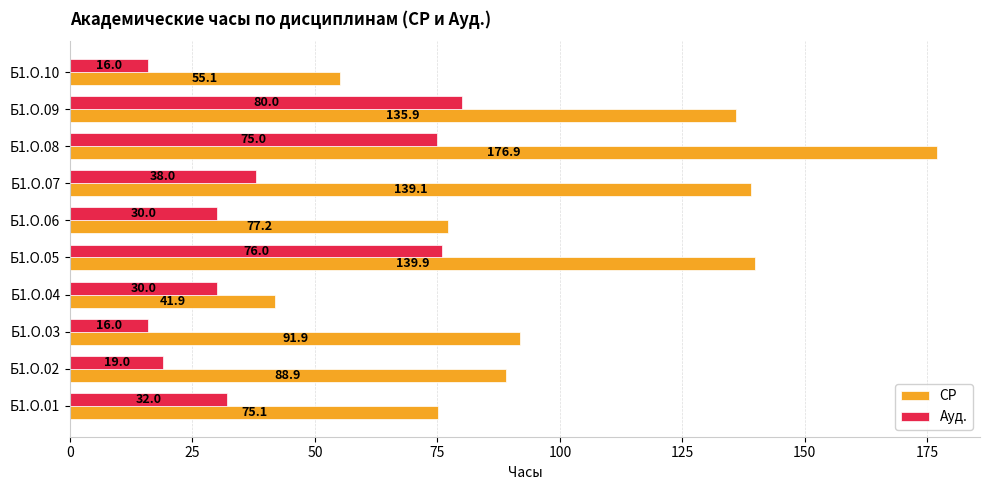

What is the sum of all Ауд. values?

412.0